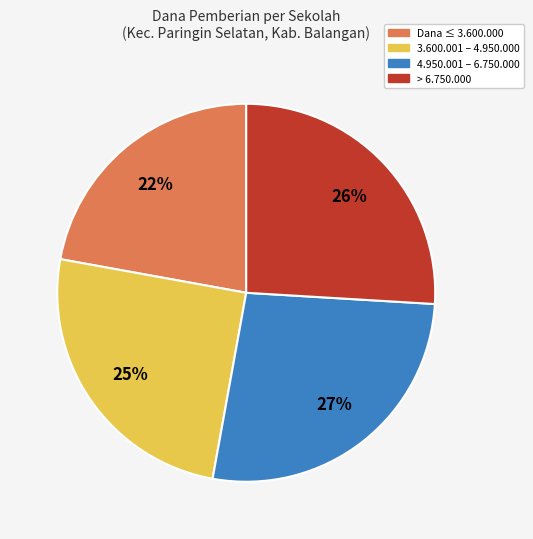

Is there any slice that represents more than half of the pie?

No